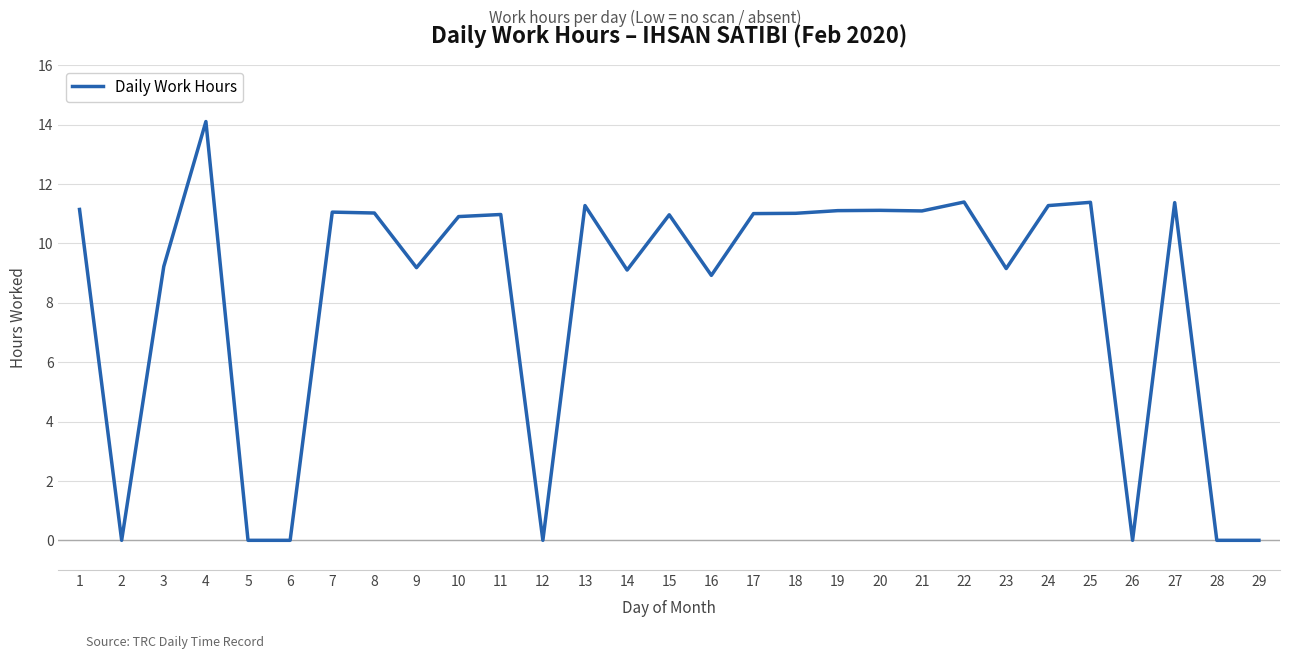

What is the change in value from 7 to 16?

-2.1